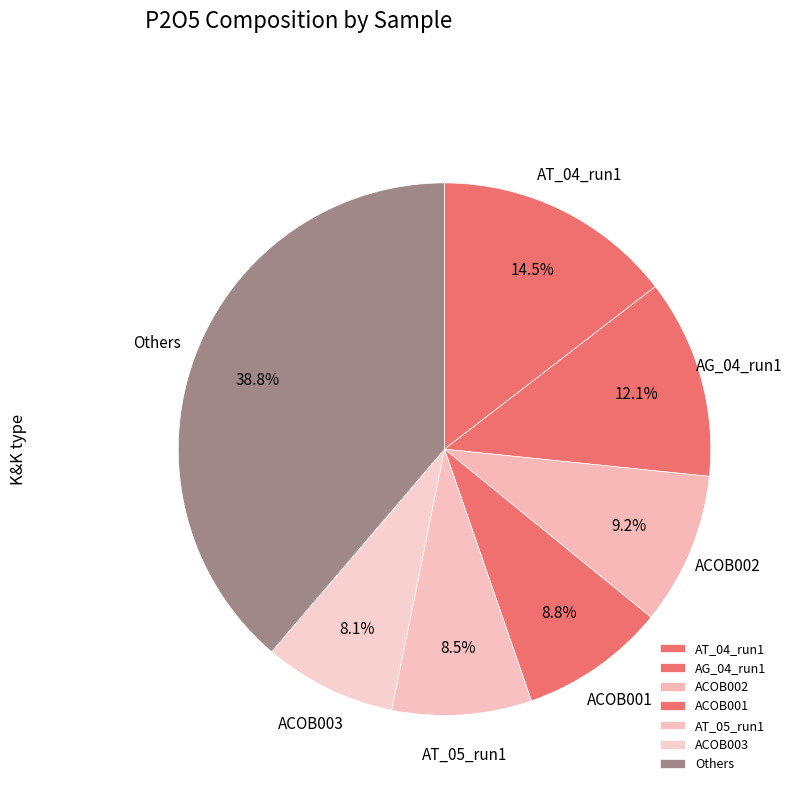

Combined, do ACOB002 and AT_05_run1 account for over 50%?

No